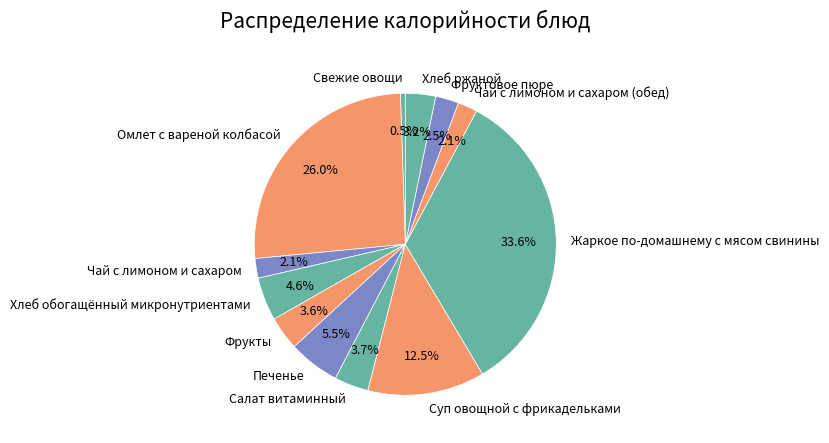

Is there a majority slice in this chart?

No